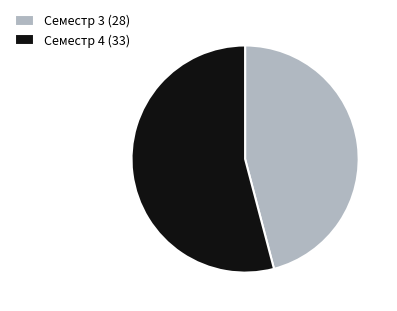

What is the ratio of the value at Семестр 3 (28) to the value at Семестр 4 (33)?

0.8